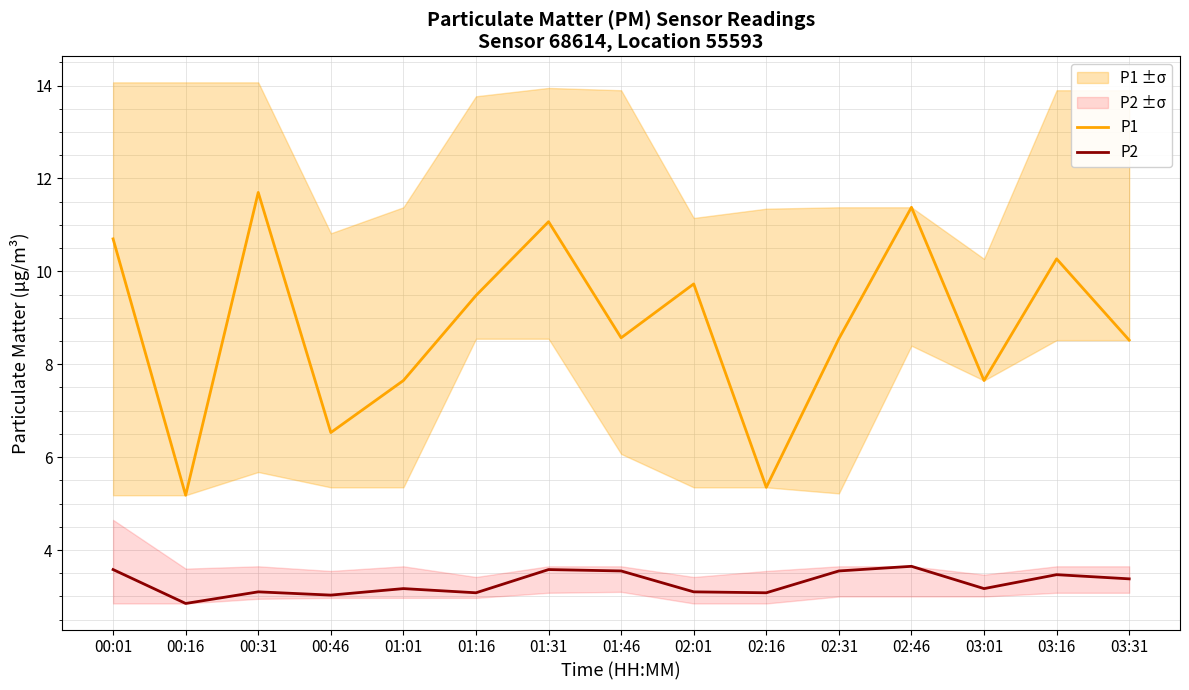

Rank the categories by P1 value from lowest to highest.

00:16, 02:16, 00:46, 01:01, 03:01, 03:31, 02:31, 01:46, 01:16, 02:01, 03:16, 00:01, 01:31, 02:46, 00:31